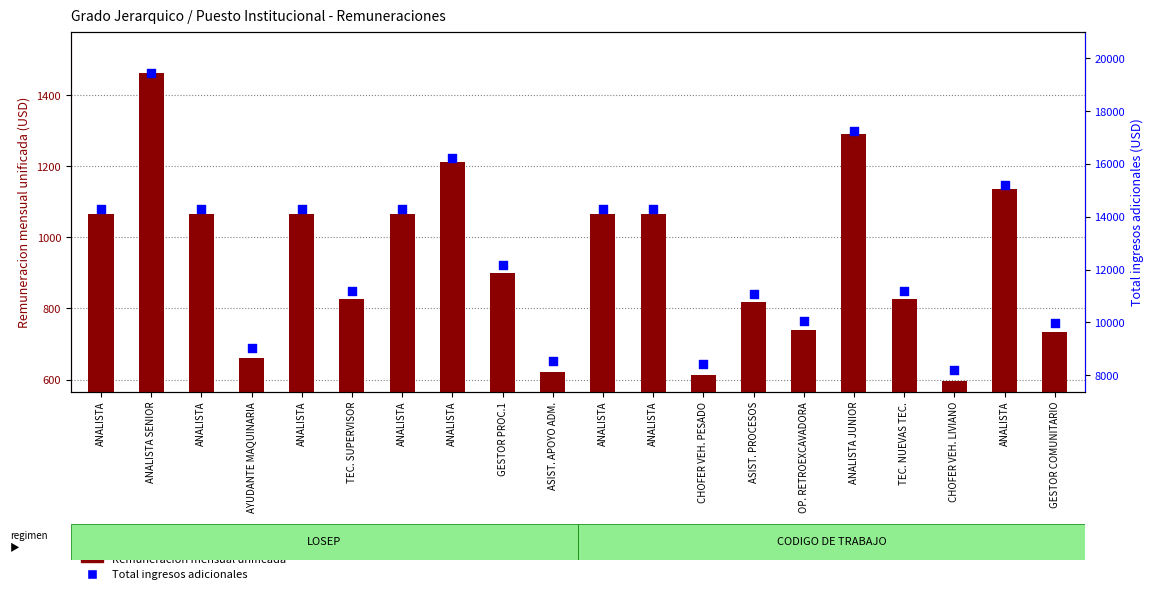

Which series has the largest Y range (max minus min)?

Total ingresos adicionales